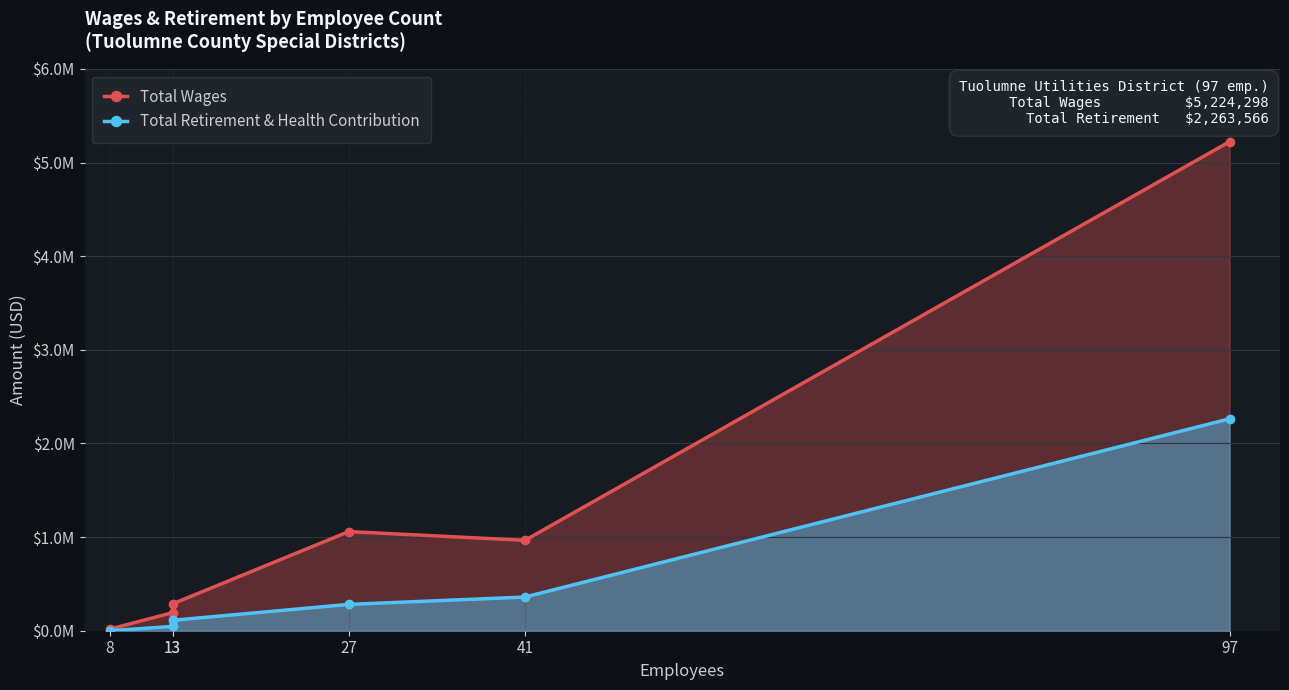

Is it true that Total Retirement & Health Contribution equals 4070056 at 97?

False